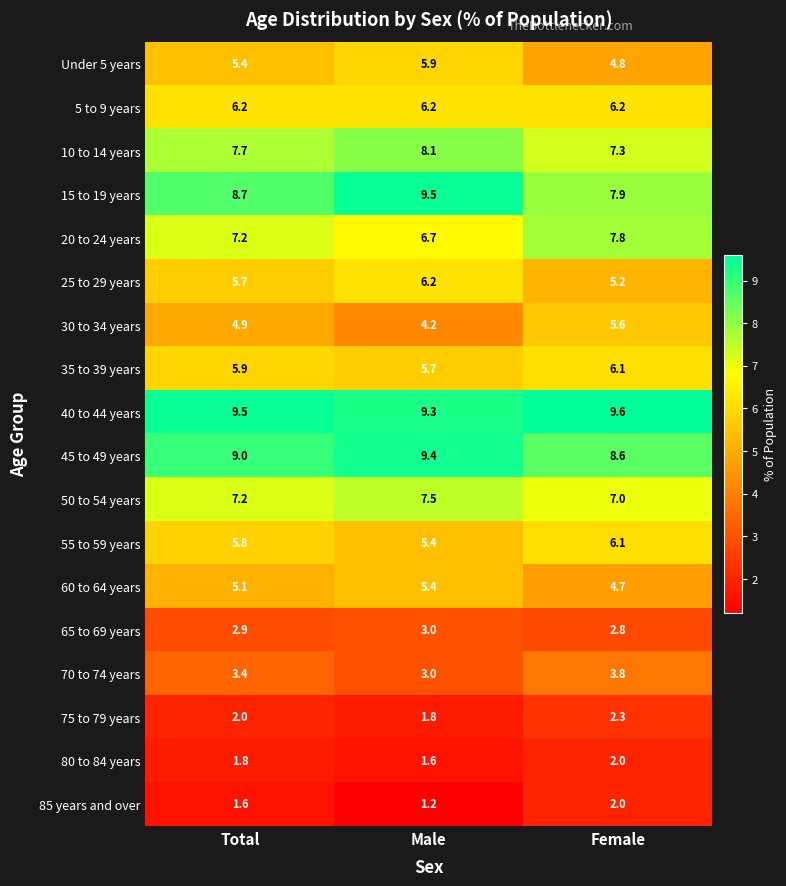

Which label corresponds to the largest value in the chart?

Female